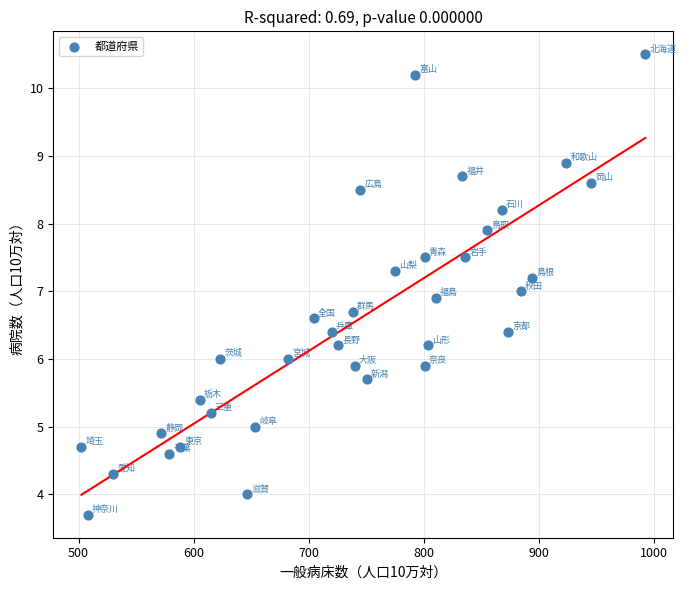

What is the range of Y values (max minus min)?

6.8